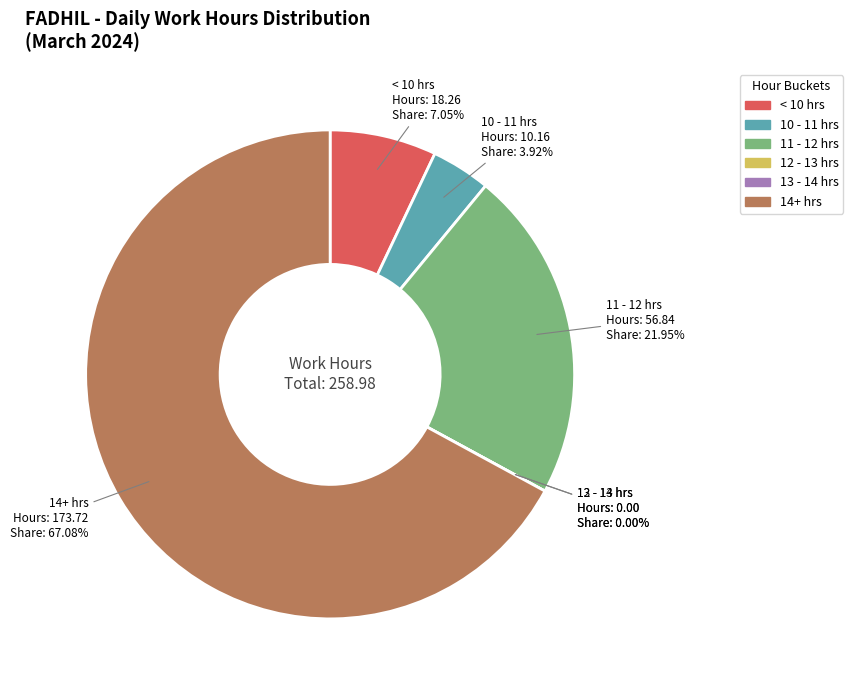

How much of the chart is everything except Day 17?

96.1%